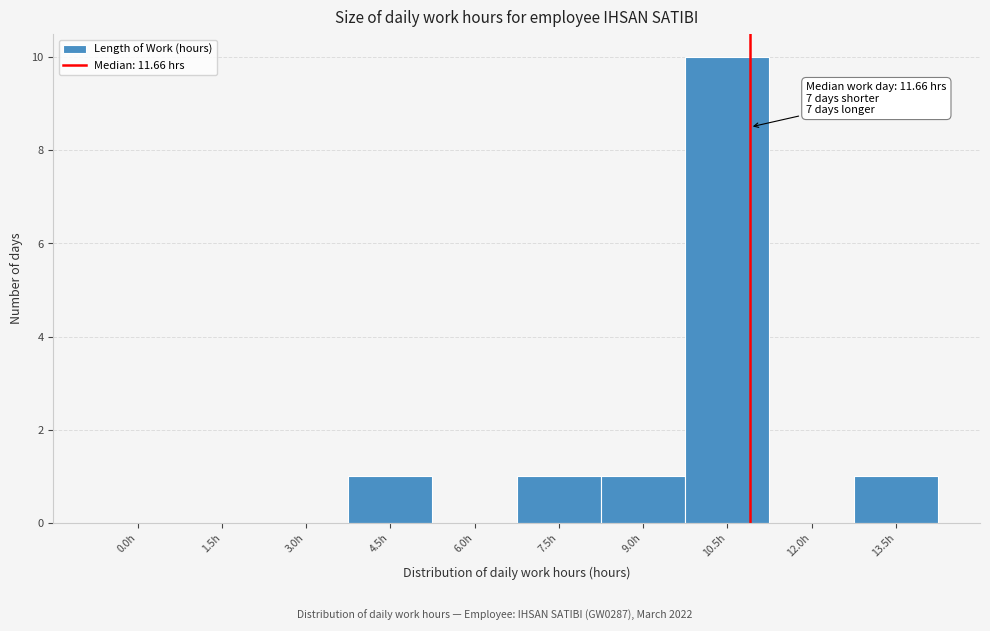

Reading left to right, what are all the values shown in this chart?

0.0h=0	1.5h=0	3.0h=0	4.5h=1	6.0h=0	7.5h=1	9.0h=1	10.5h=10	12.0h=0	13.5h=1